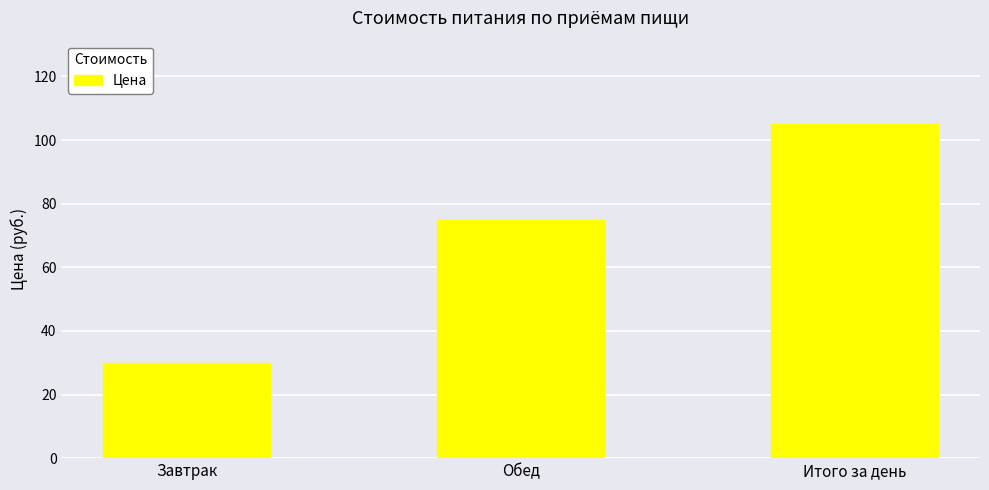

What is the label of the 2nd bar from the right?

Обед